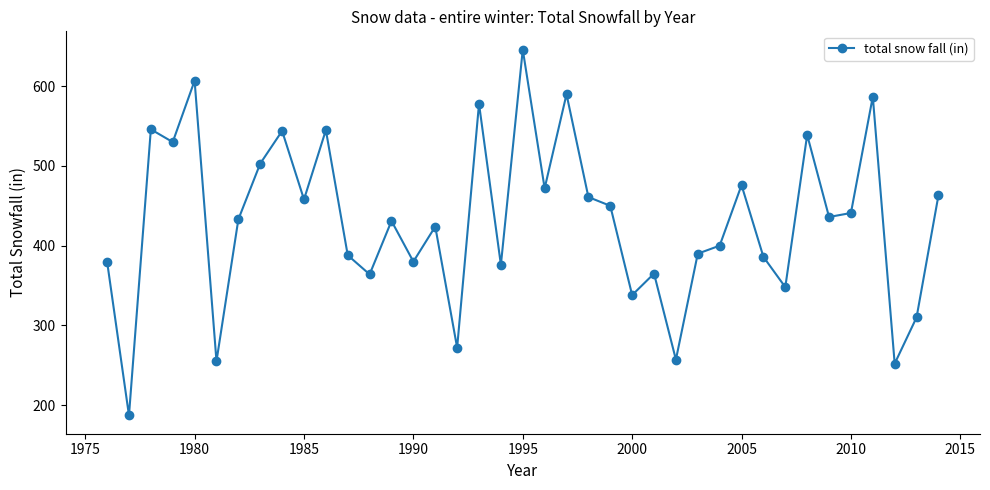

What is the difference between the maximum and minimum values?

459